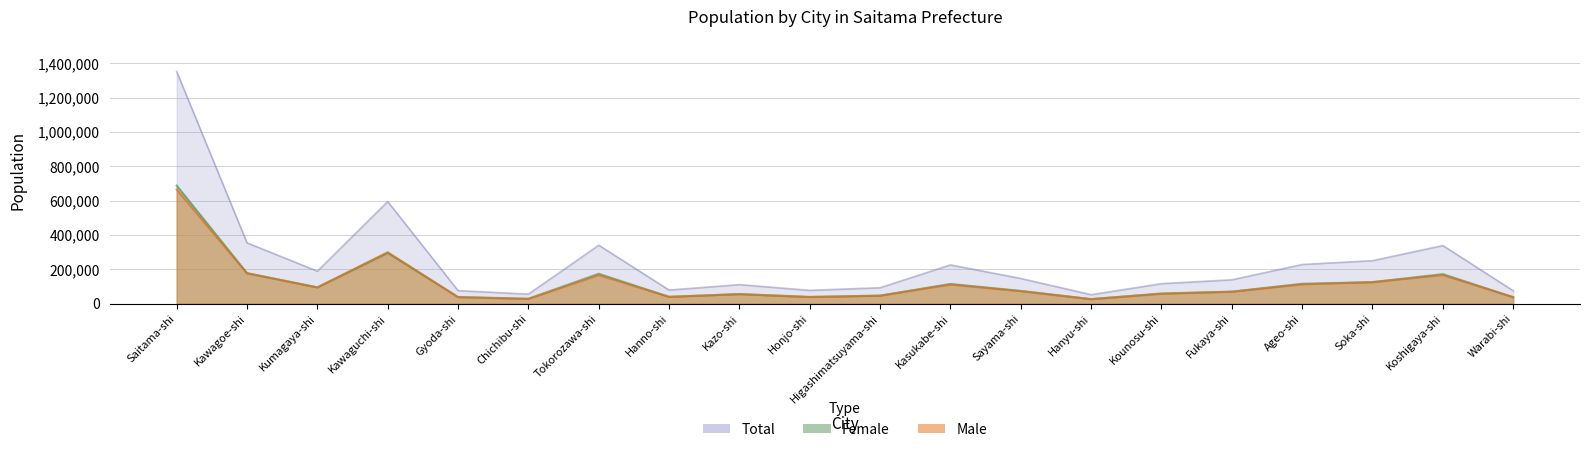

What is the sum of all Total values?

4892842